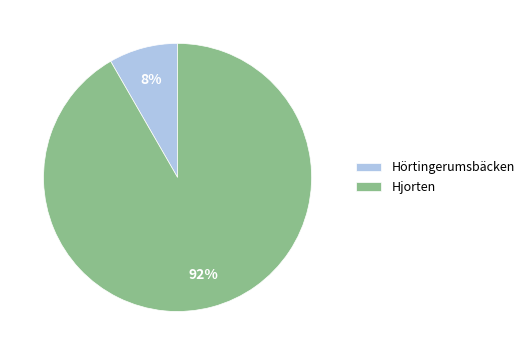

What is the smallest slice in the pie chart?

Hörtingerumsbäcken